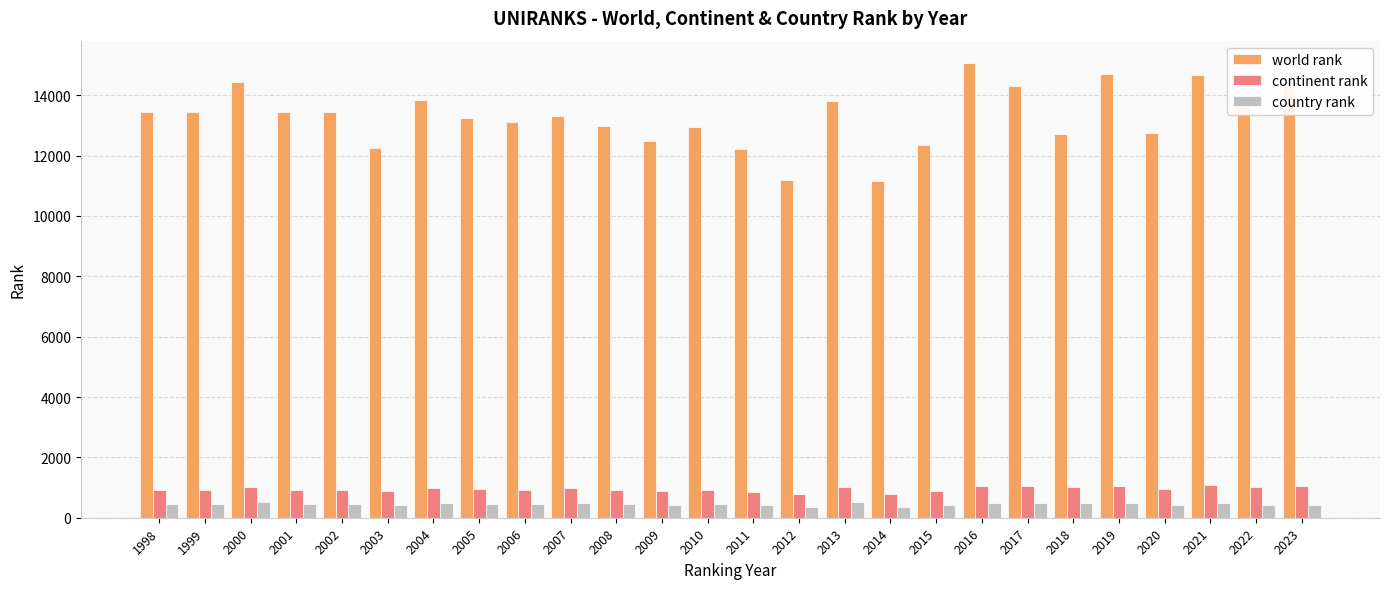

What is the approximate value of continent rank at 2005, to the nearest 10?

940